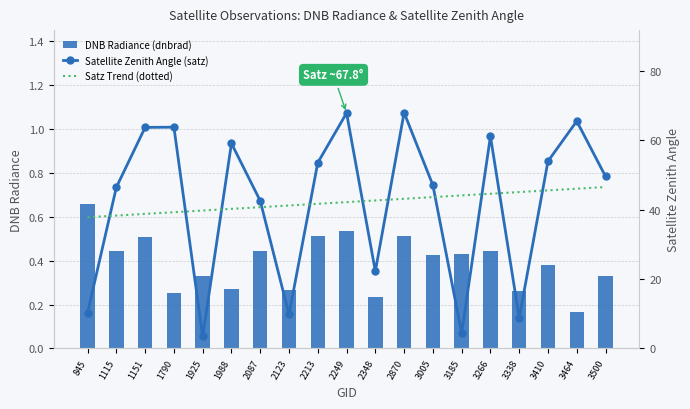

At which label is DNB Radiance (dnbrad) closest to 0?

3464